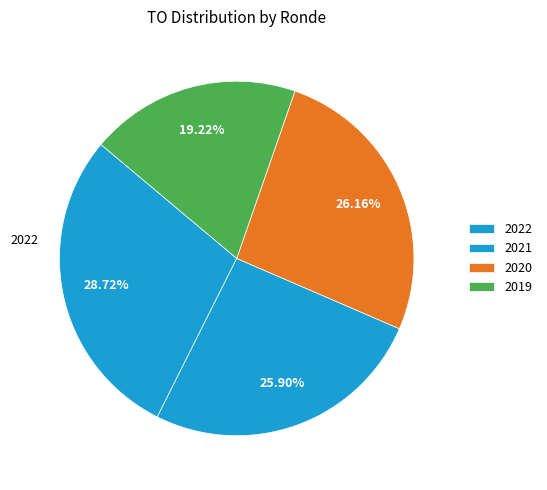

Is there any slice that represents more than half of the pie?

No